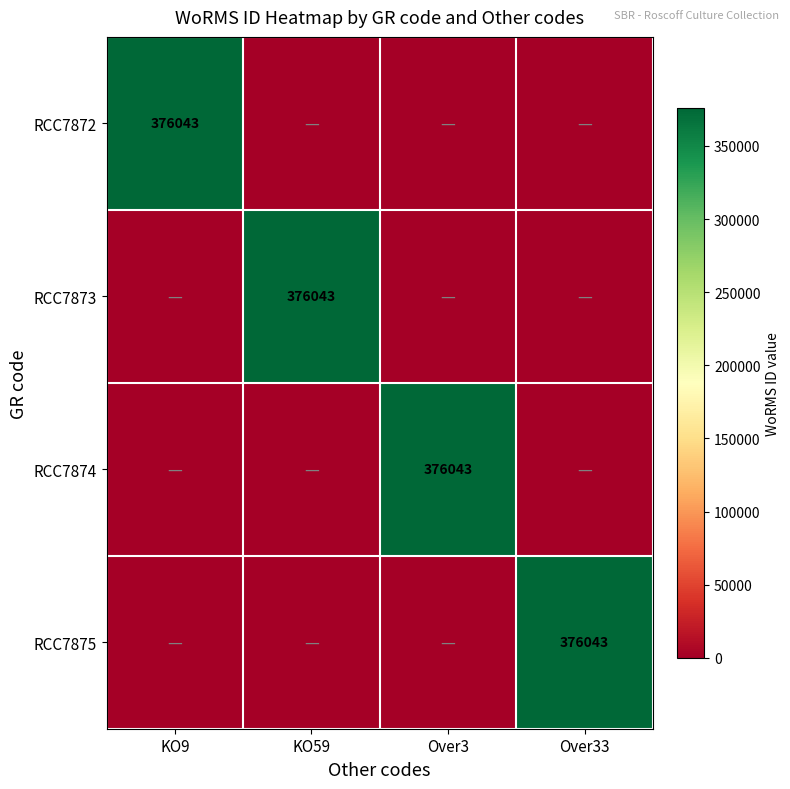

What is the spread (max minus min) of values at Over3?

376043